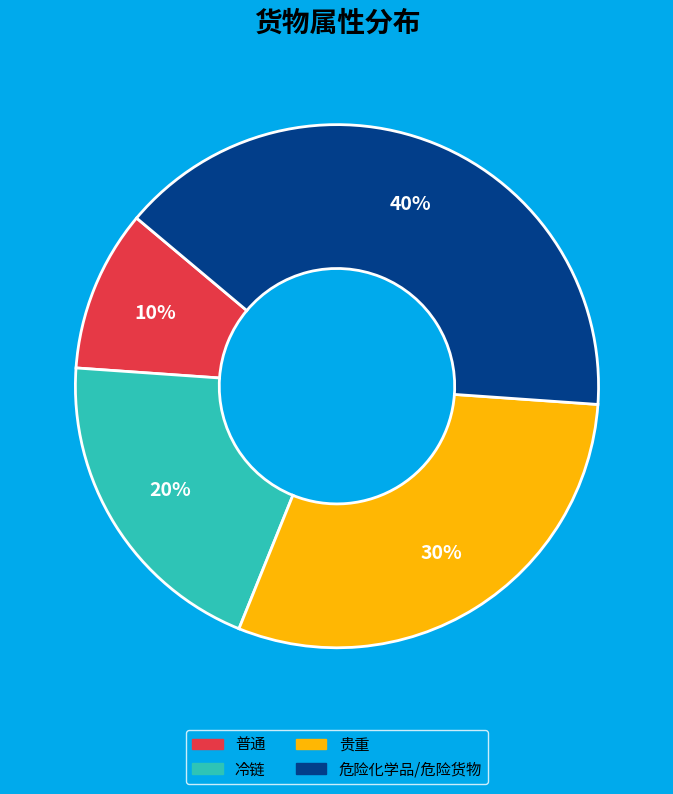

What is the smallest slice in the pie chart?

普通